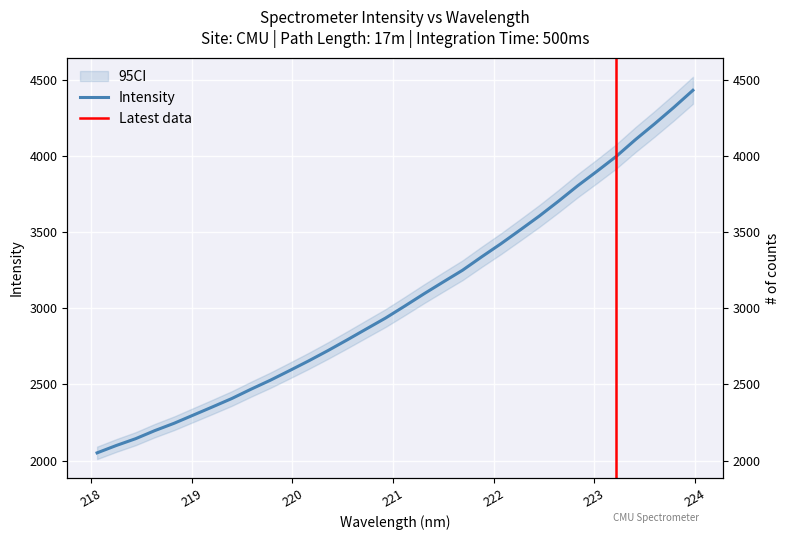

At which category does the chart reach its peak across all series?

223.9802